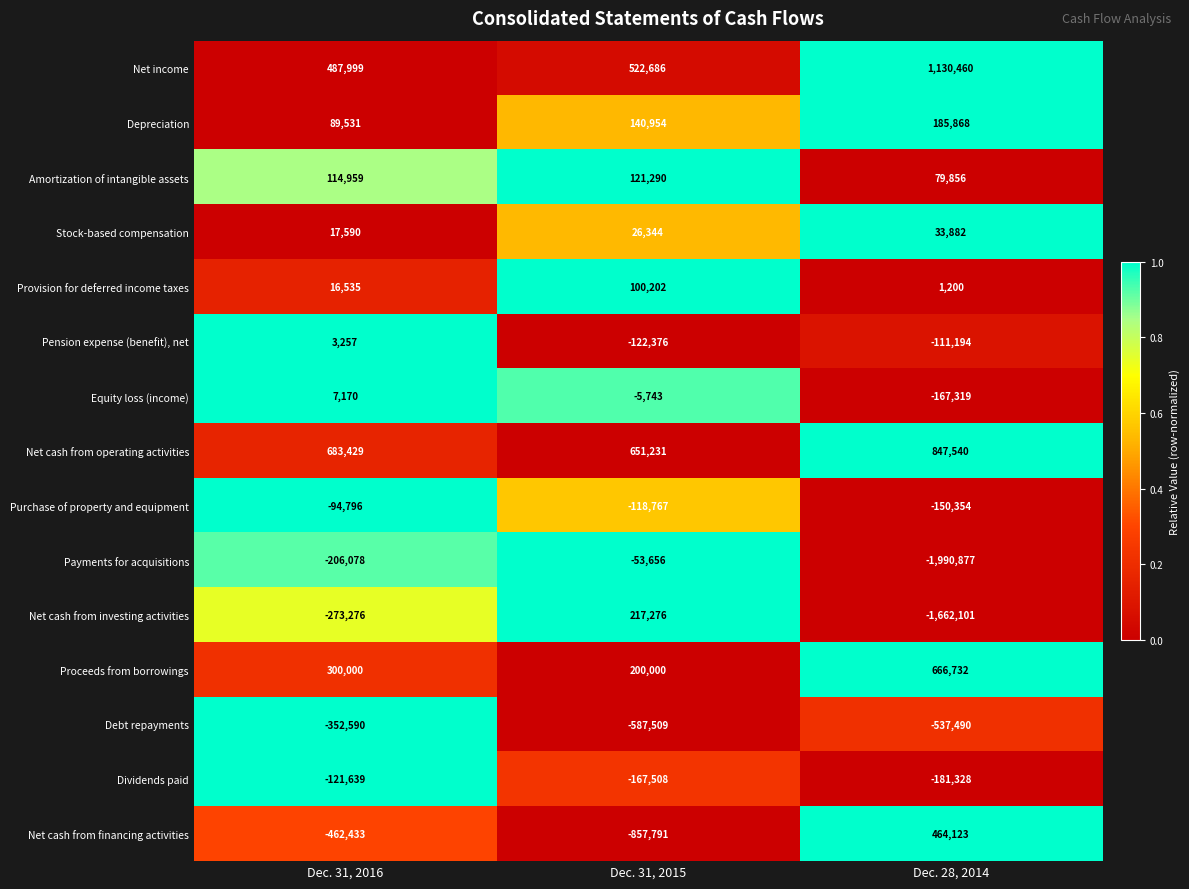

At which label is Stock-based compensation closest to 25736?

Dec. 31, 2015